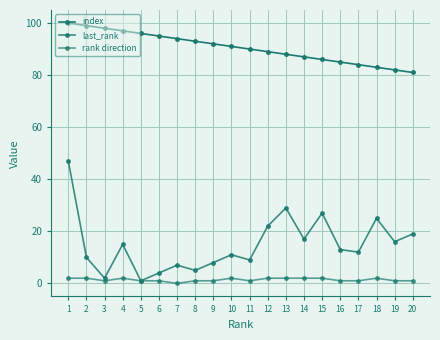

How many lines are shown in the chart?

3